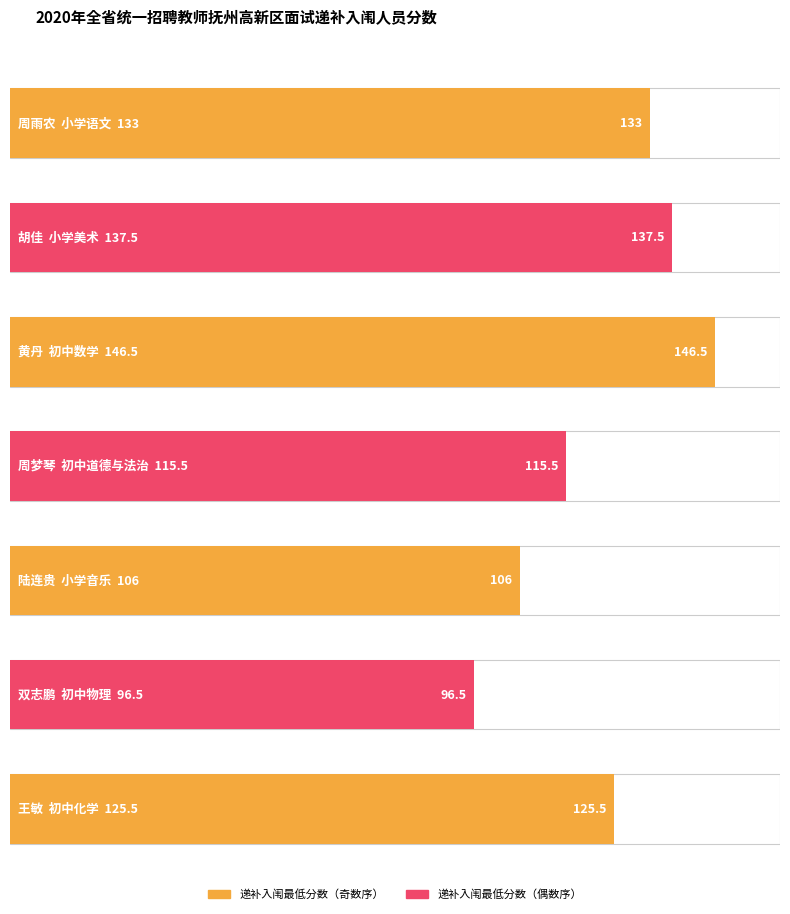

Between 王敏 and 周梦琴, which is larger?

王敏